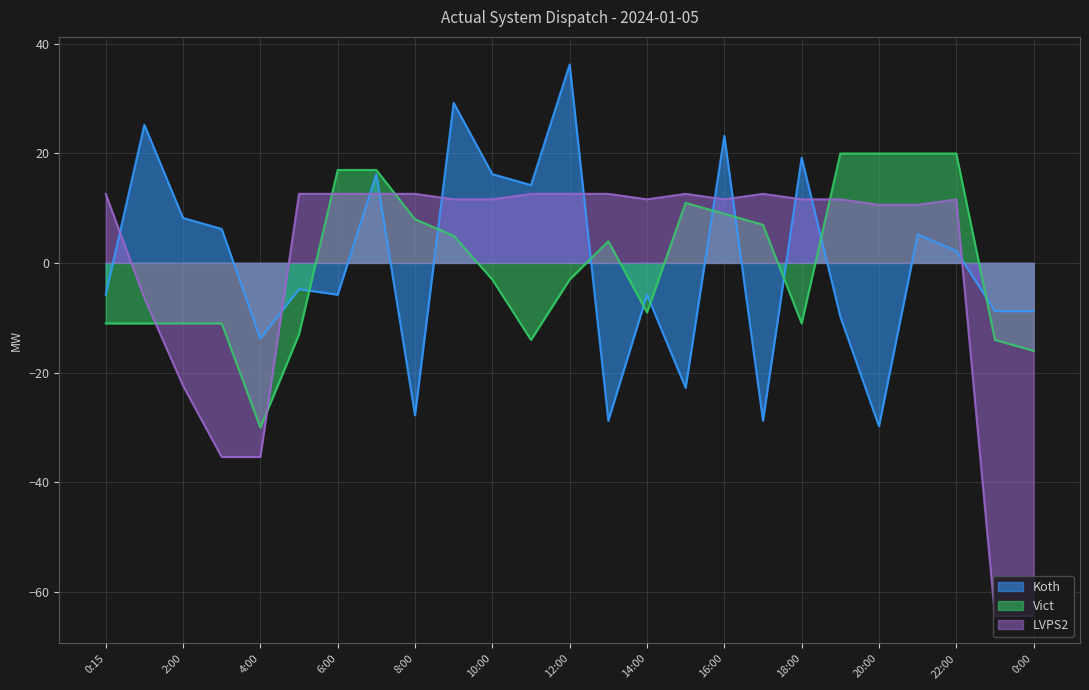

How many series are shown in this chart?

3